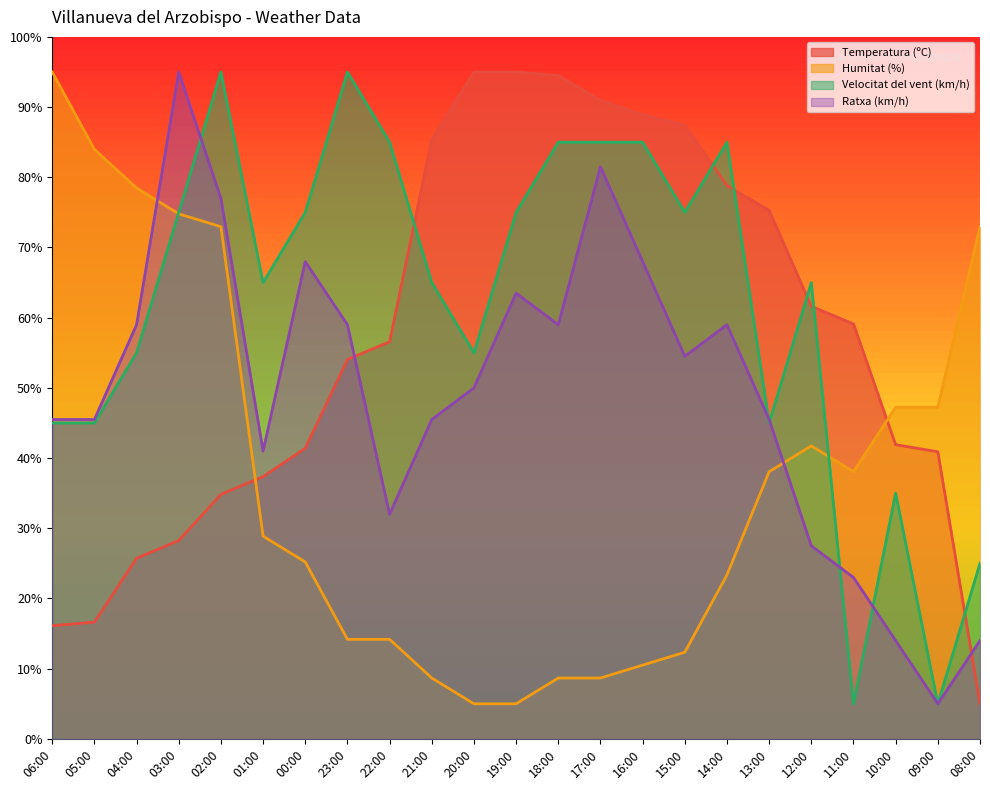

Between 04:00 and 13:00, which series saw the biggest shift?

Temperatura (ºC)